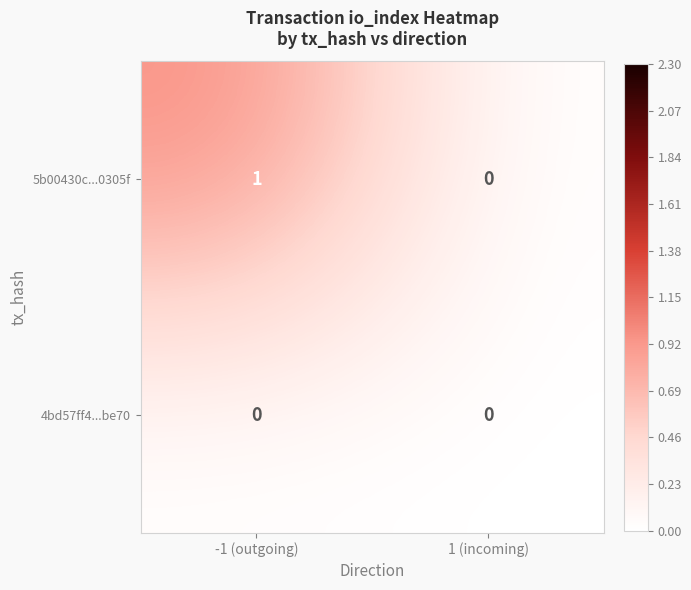

At which category does the chart reach its peak across all series?

-1 (outgoing)